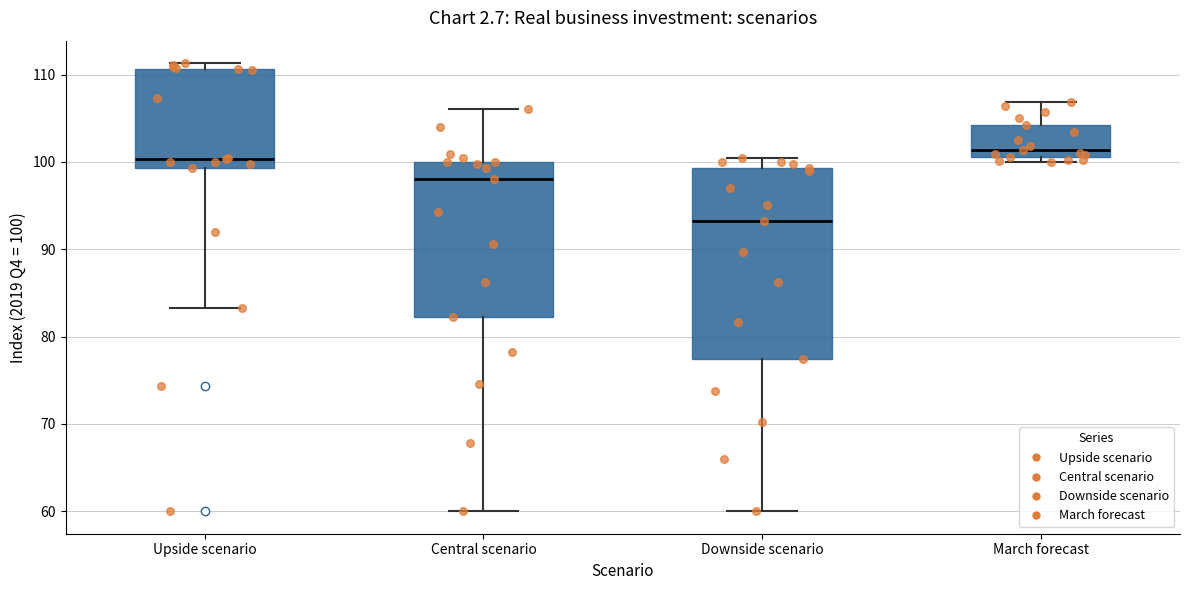

Which box has the highest median line?

March forecast